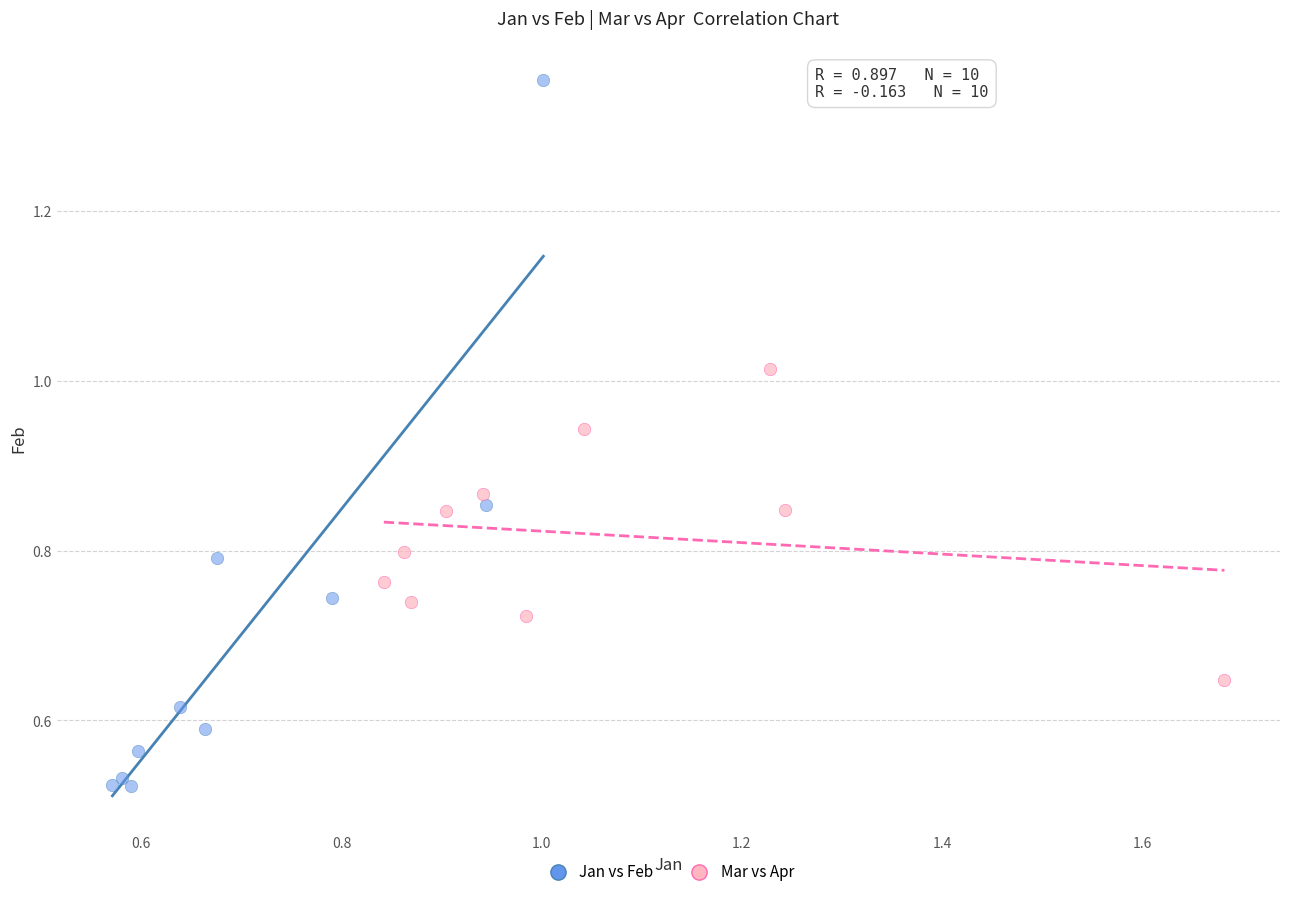

What are all the series names shown in the legend?

Jan vs Feb, Mar vs Apr